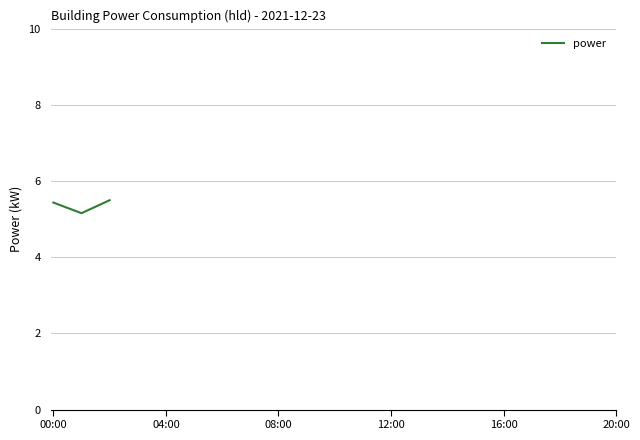

What is the maximum value shown in the chart?

5.5